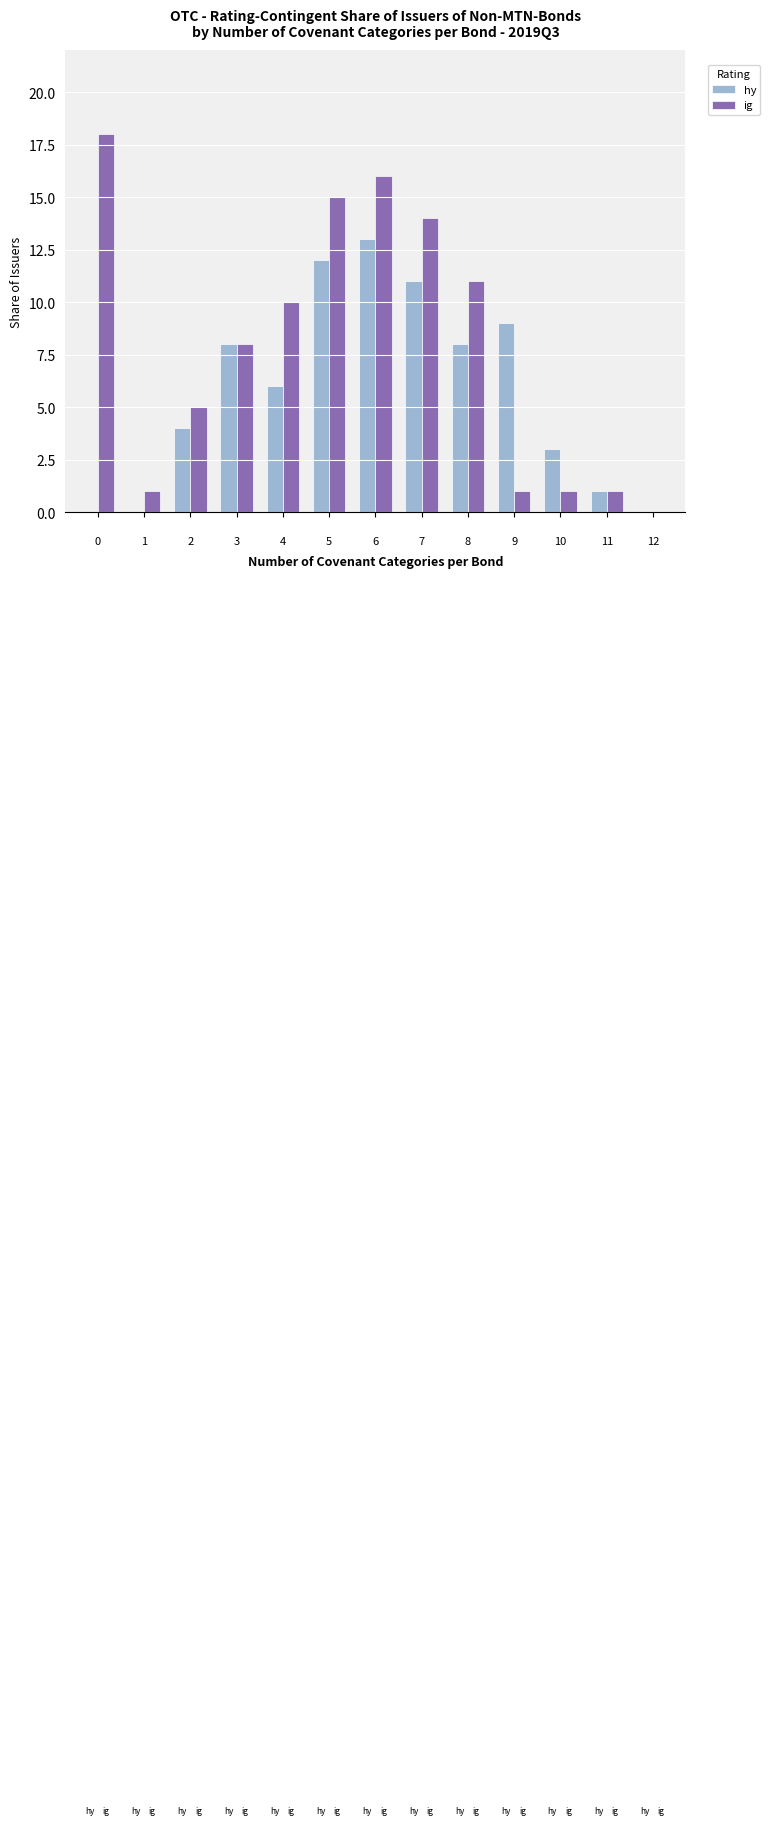

Is the value of hy at 11 greater than the value of ig at 5?

No